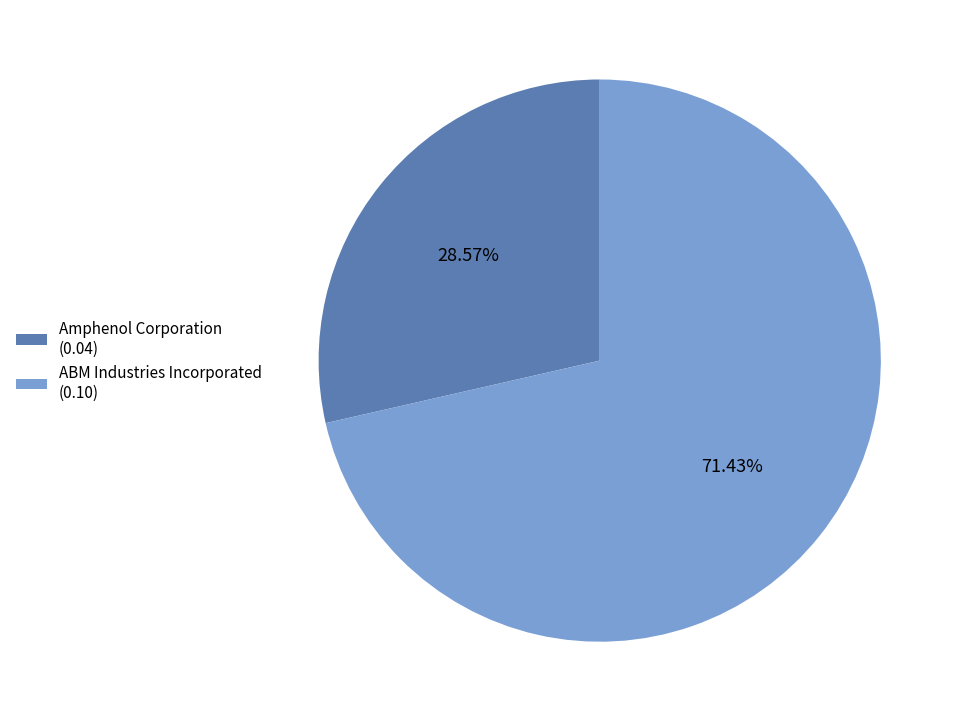

Count the number of slices in the pie.

2